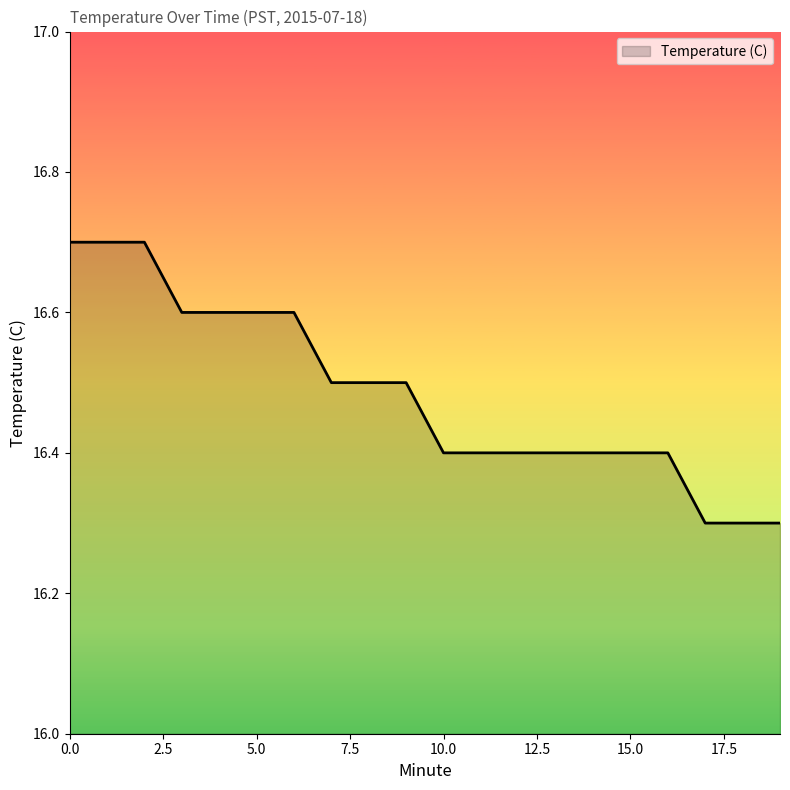

Does the chart display data point markers on the line(s)?

No